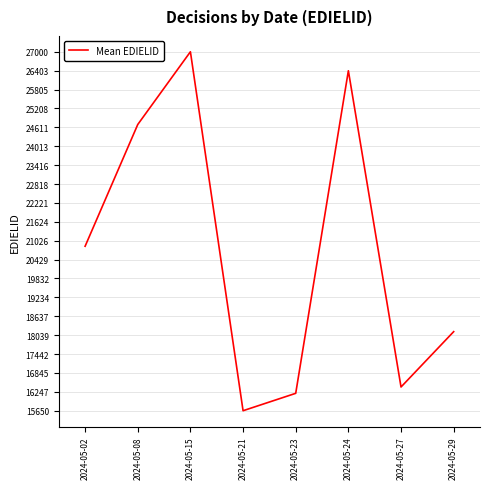

Is it true that the value at 2024-05-23 is 29037?

False